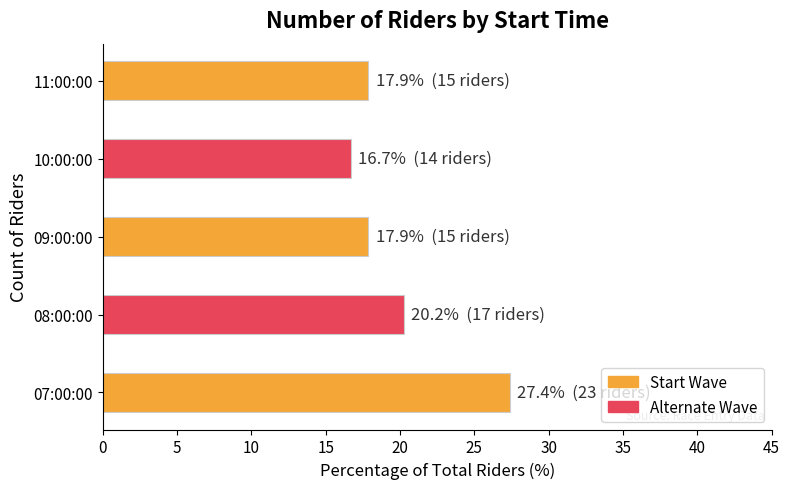

What is the approximate value at 08:00:00?

20.2